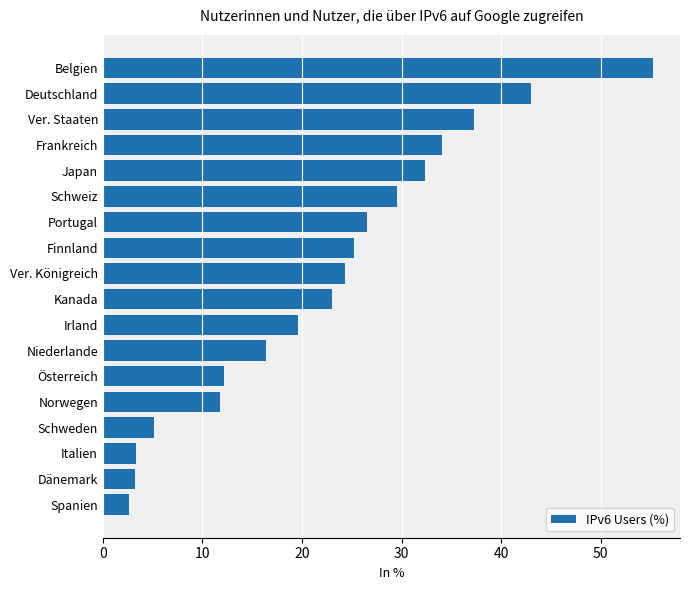

The chart shows a value of 25.3 at Finnland. True or false?

True